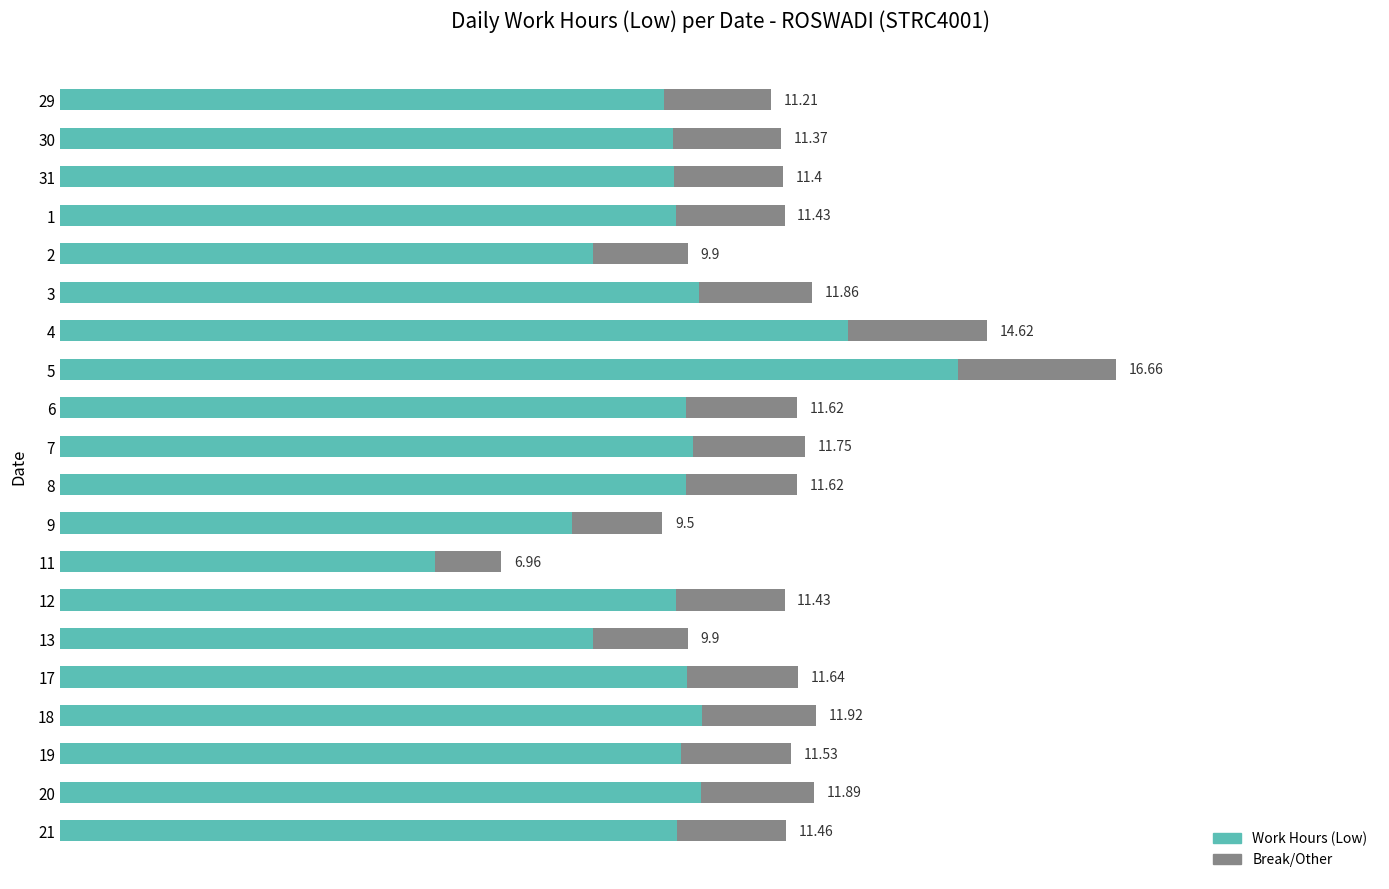

What are all the series names shown in the legend?

Work Hours (Low), Break/Other